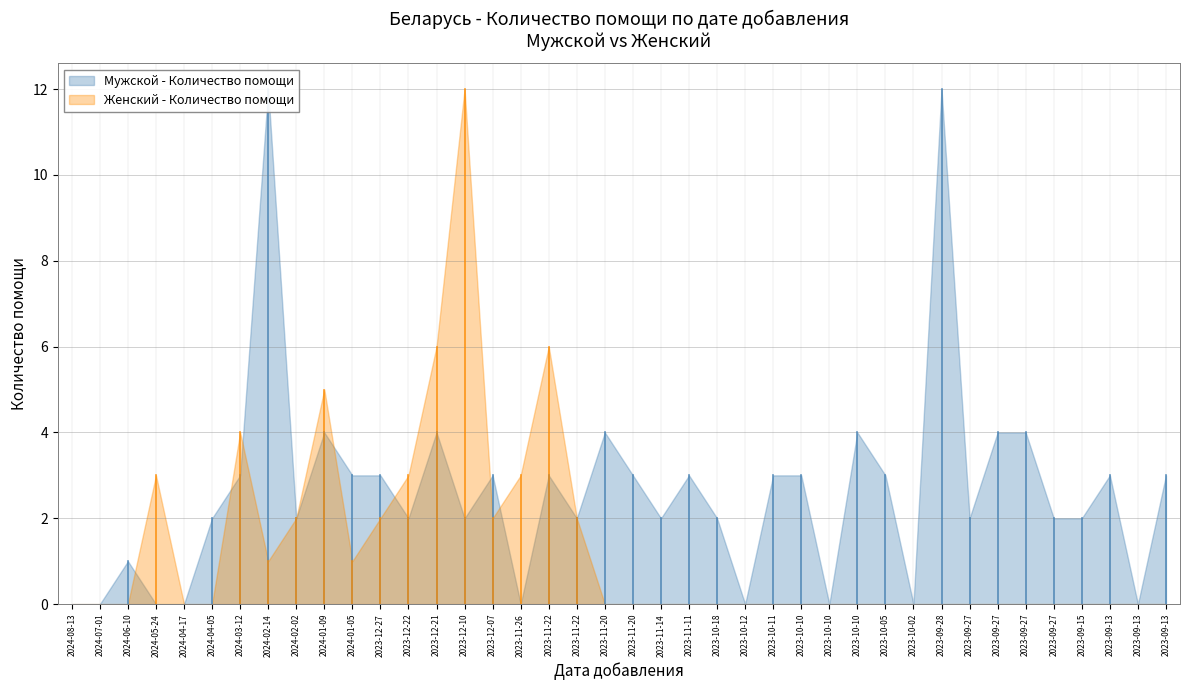

How many positive values does the Женский - Количество помощи series have?

14